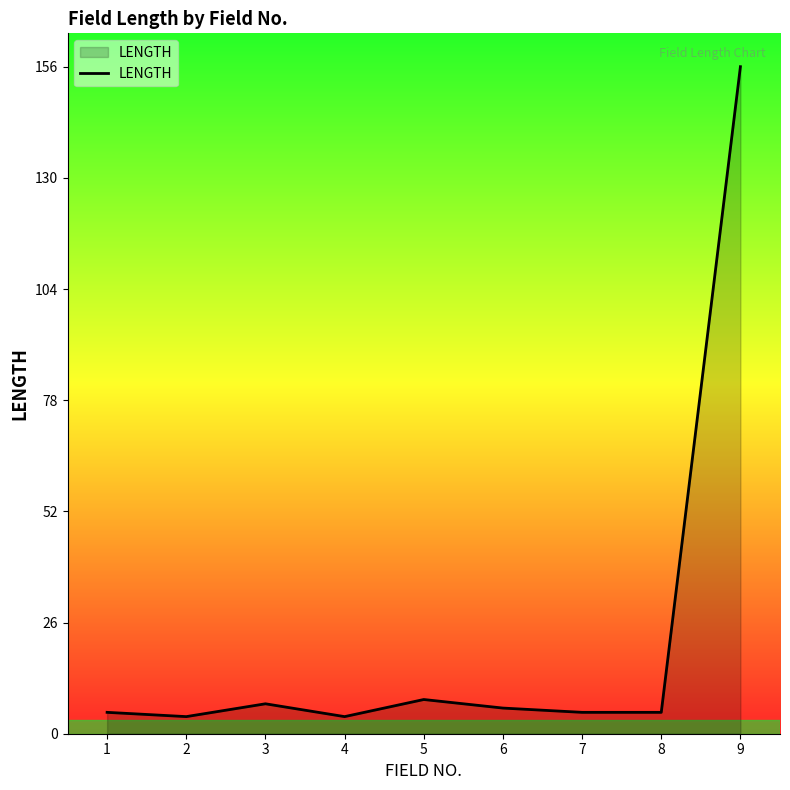

True or false: the data shows 3 at 5.

False